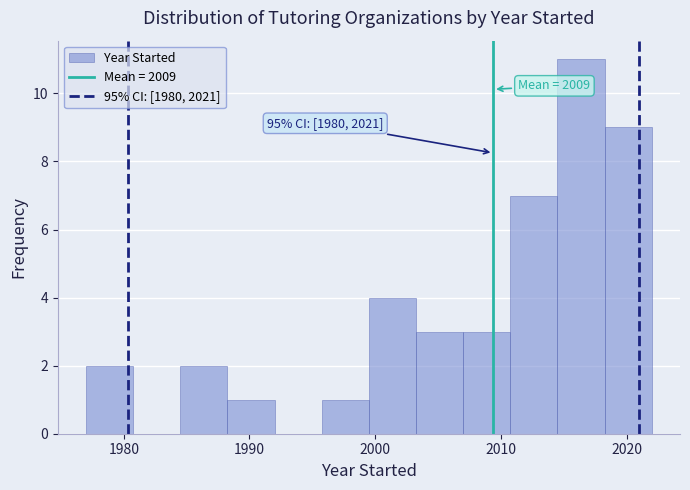

Read against the x-axis, roughly where is the centre of the tallest bar?

2016